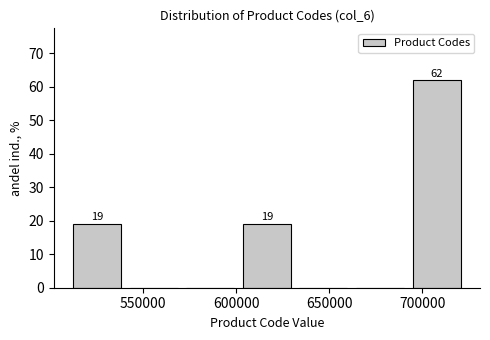

Over which range of the x-axis is the bar tallest?

695000 to 725000